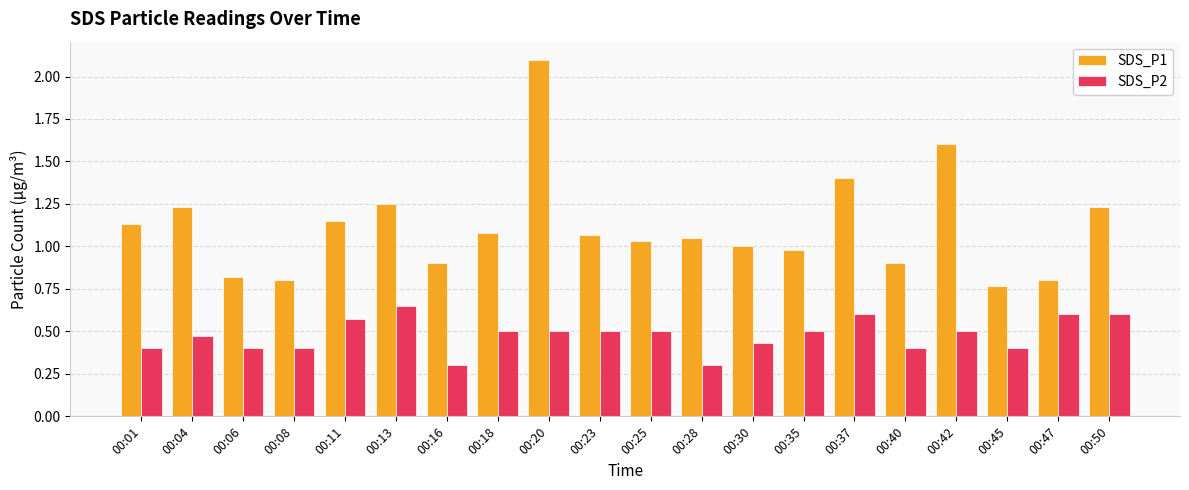

At which label does SDS_P1 reach its peak?

00:20